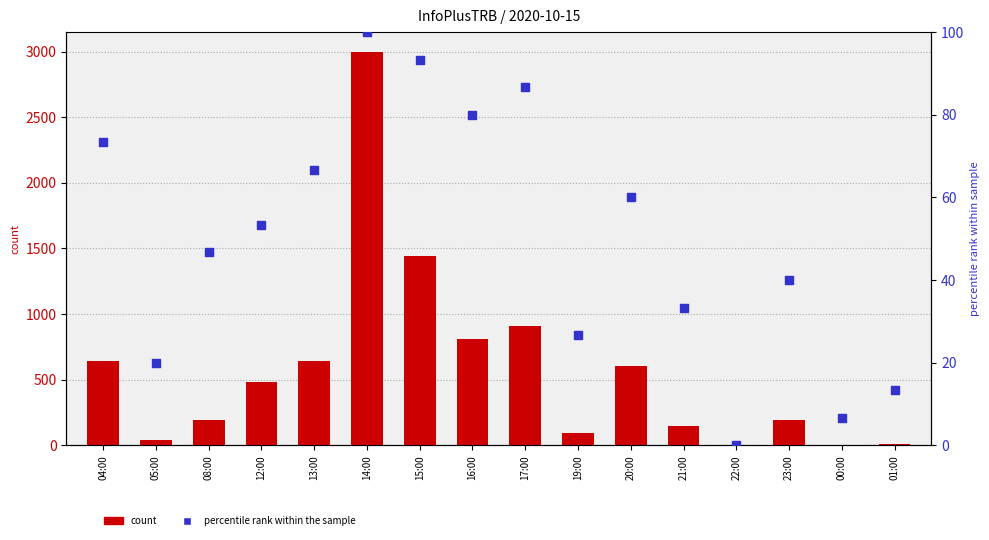

At how many categories does at least one series exceed 365?

8